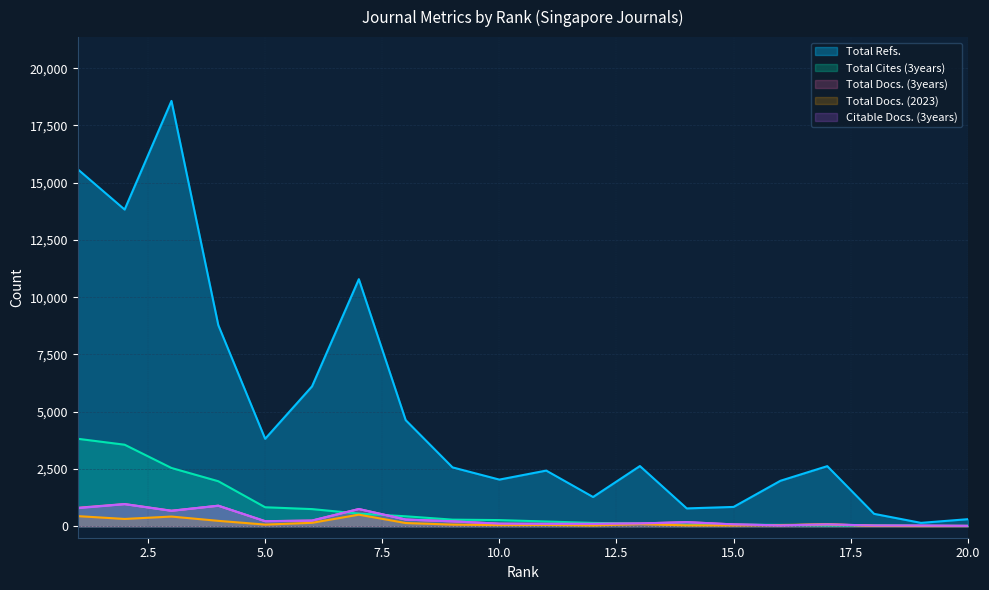

Count the number of data series in this chart.

5